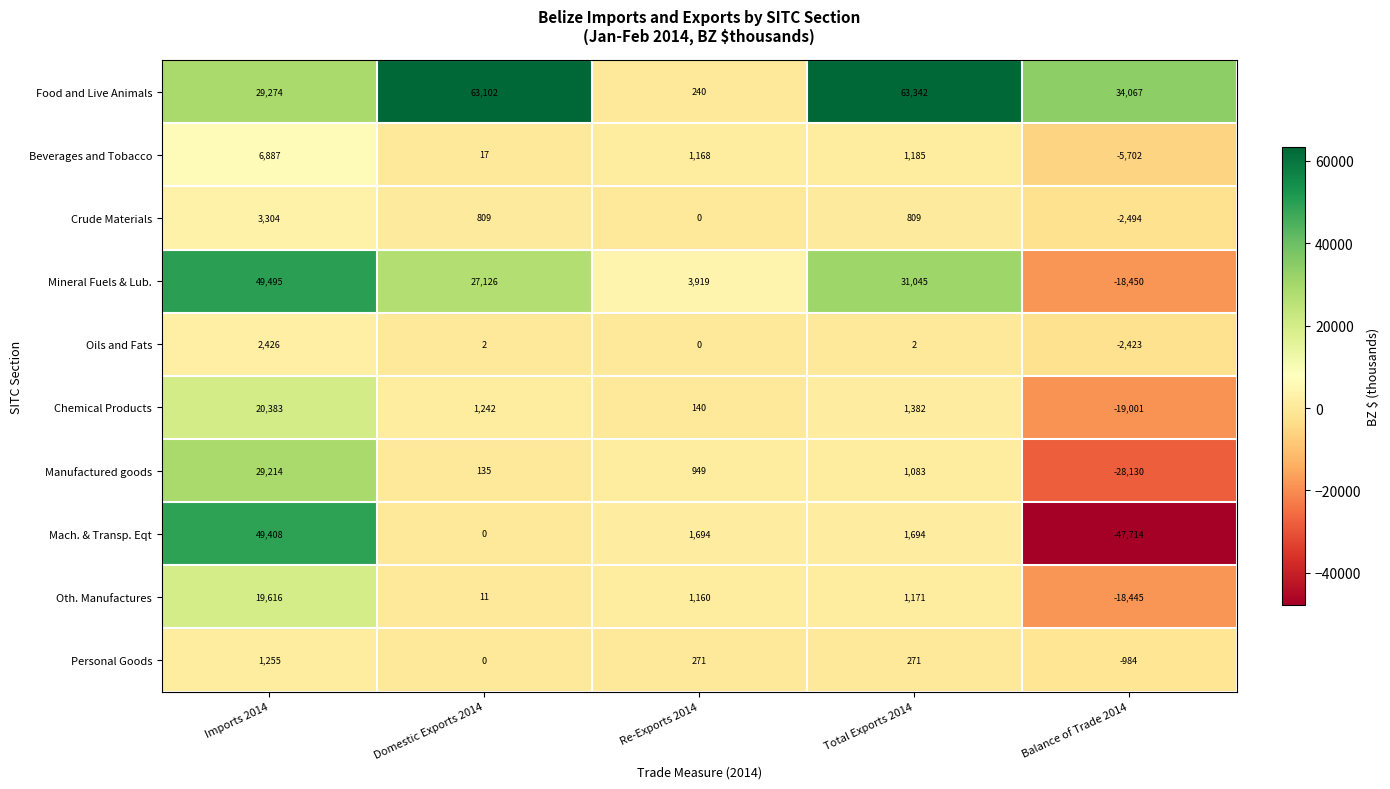

Rank the series by their maximum value, from highest to lowest.

Food and Live Animals, Mineral Fuels & Lub., Mach. & Transp. Eqt, Manufactured goods, Chemical Products, Oth. Manufactures, Beverages and Tobacco, Crude Materials, Oils and Fats, Personal Goods